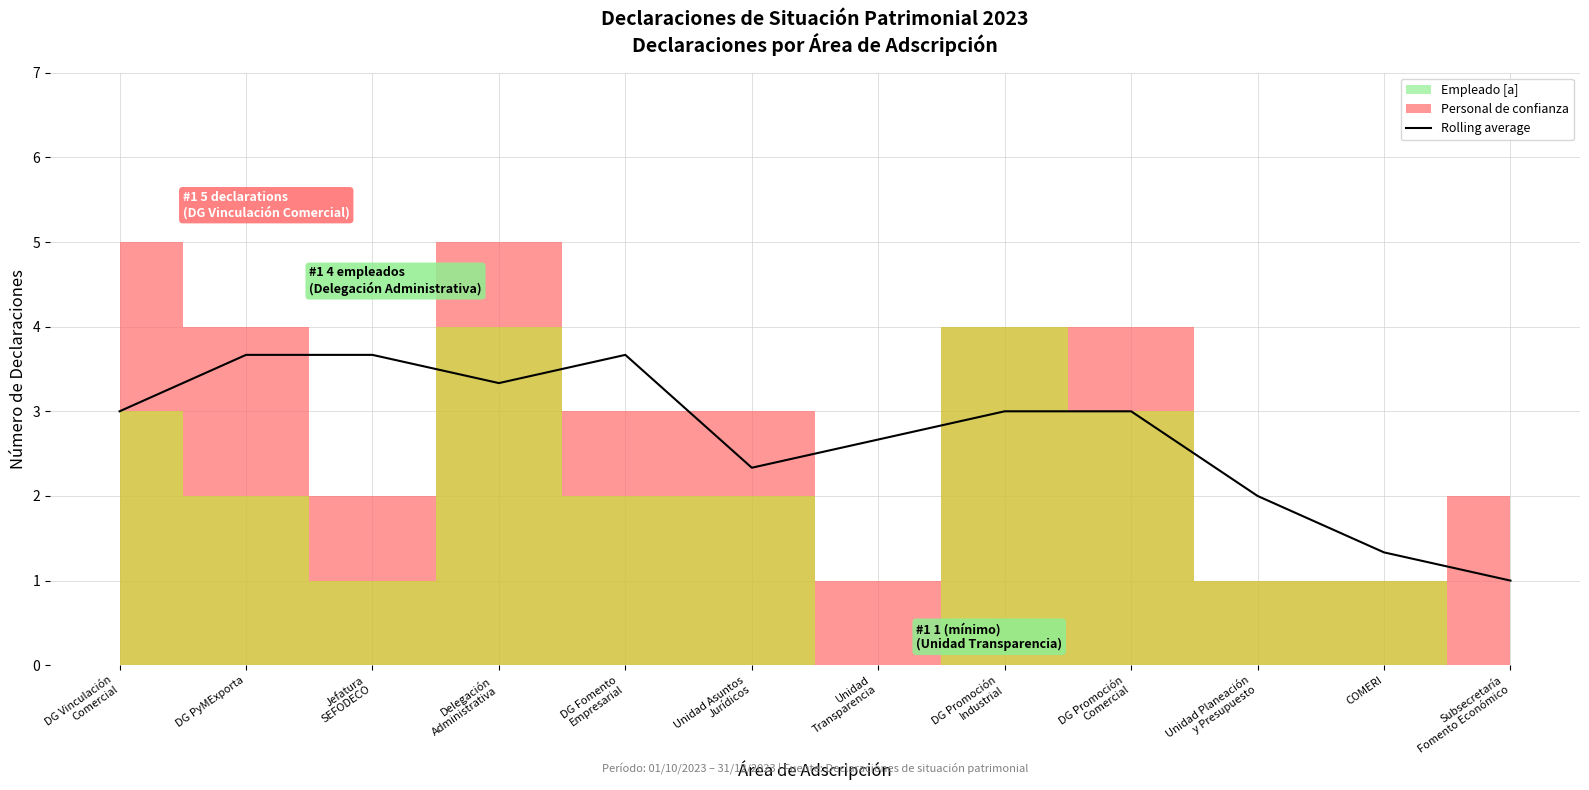

Reading left to right, what are all the values shown in this chart?

3.0	3.7	3.7	3.3	3.7	2.3	2.7	3.0	3.0	2.0	1.3	1.0